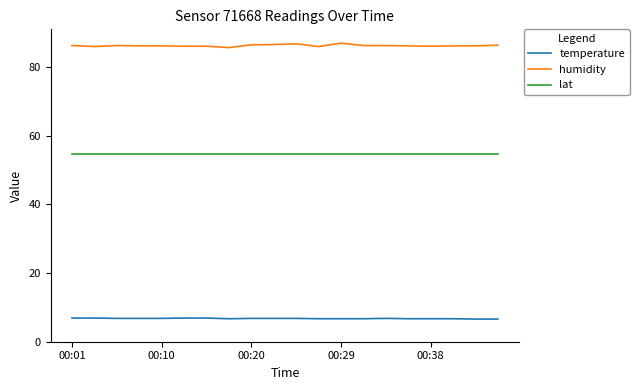

What is the highest value of the temperature series?

6.9